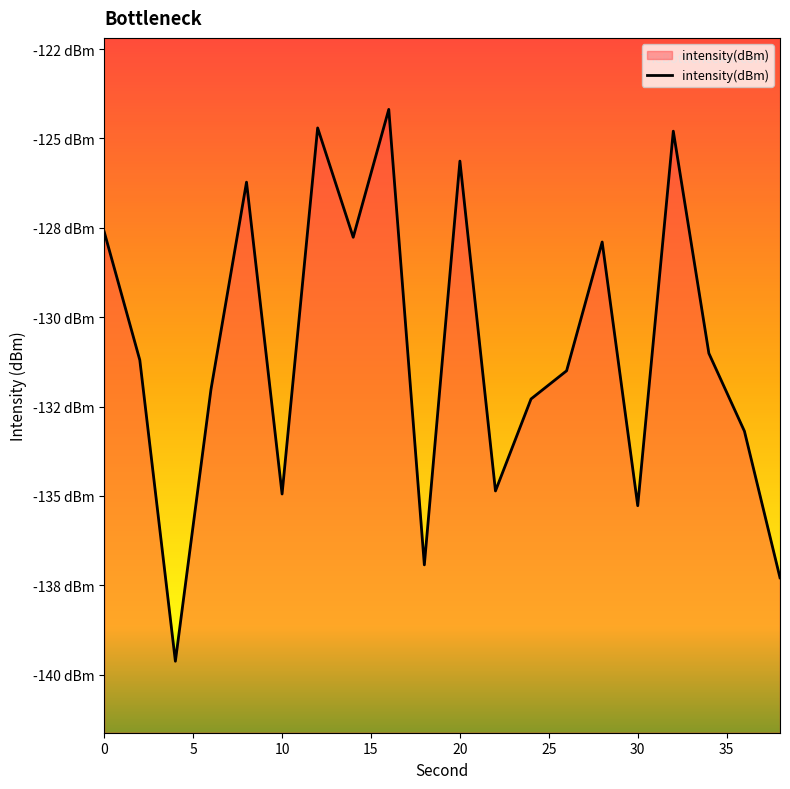

How many data points does each series have?

20